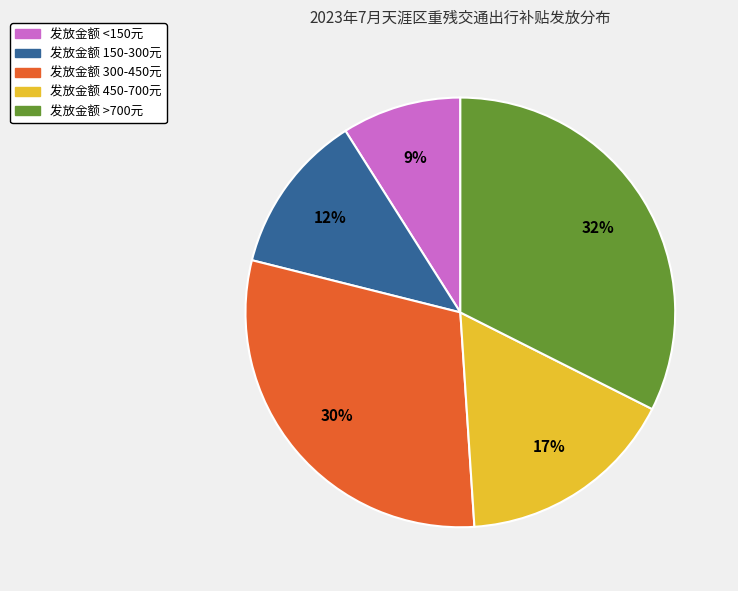

To the nearest percent, what is the average slice percentage?

20%